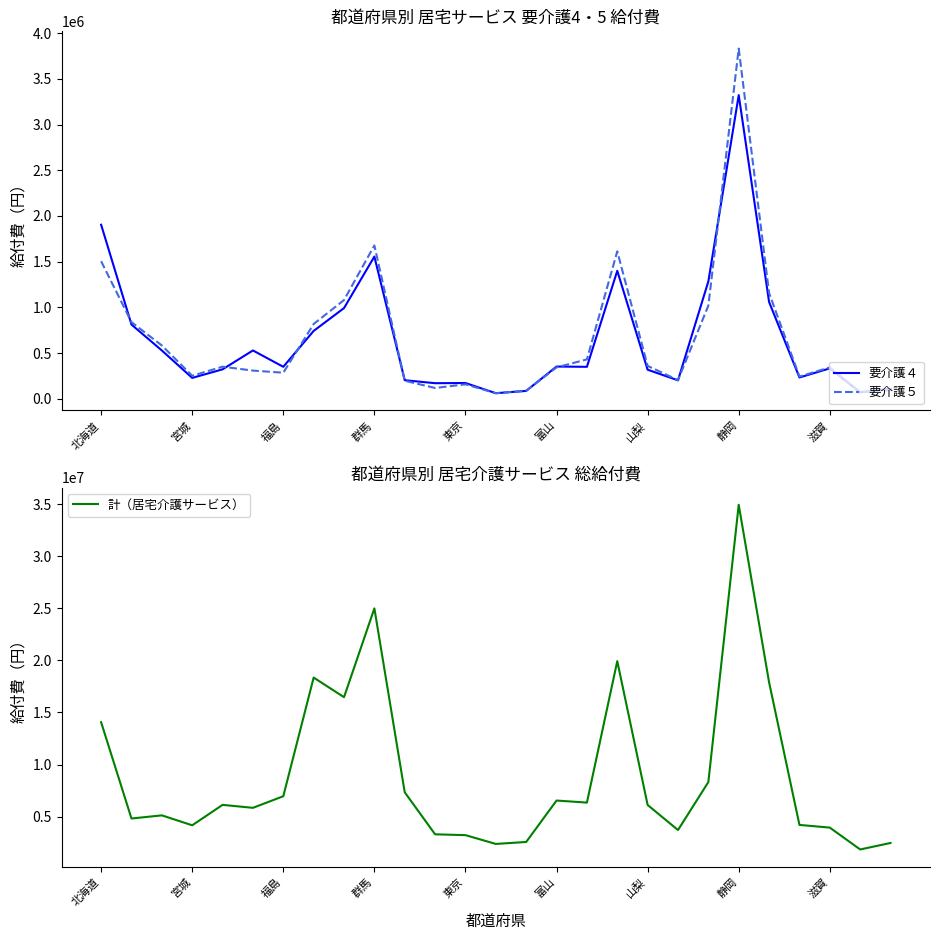

Is it true that 要介護４ equals 20538.4 at 13?

False